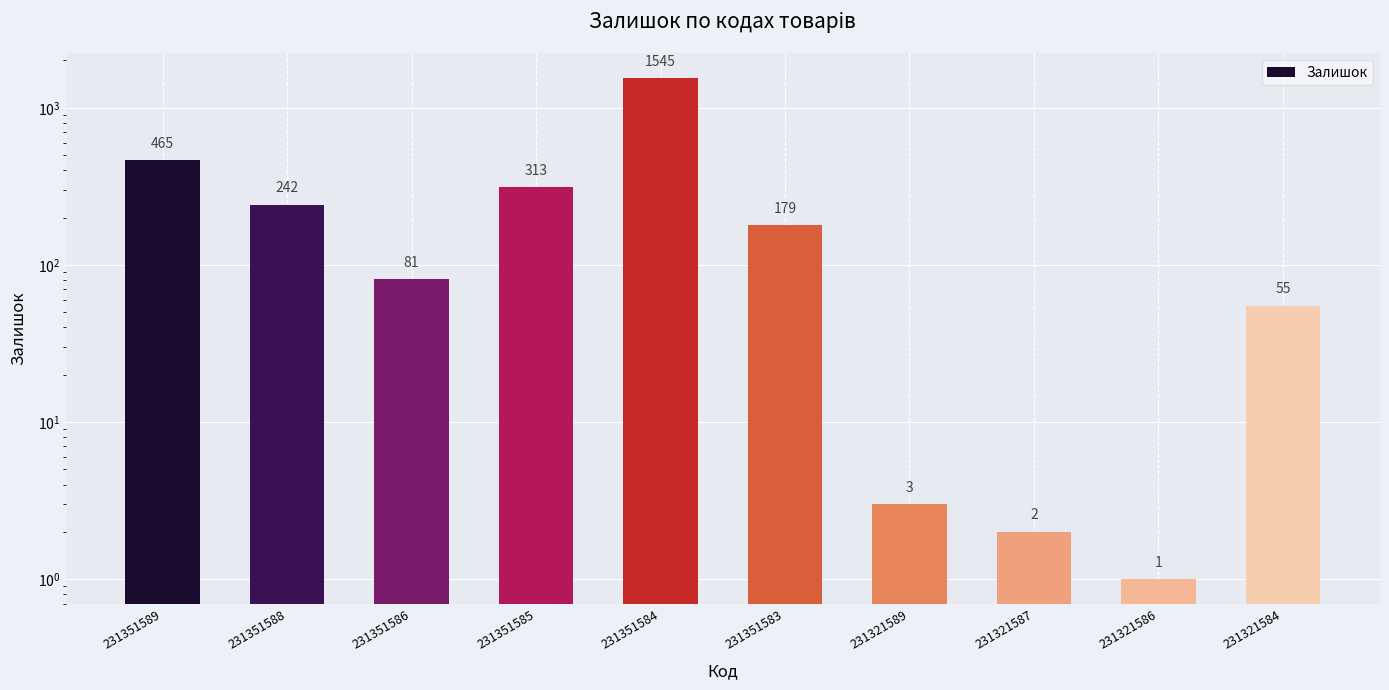

Approximately how many times larger is the value at 231351589 compared to 231351584?

0.3